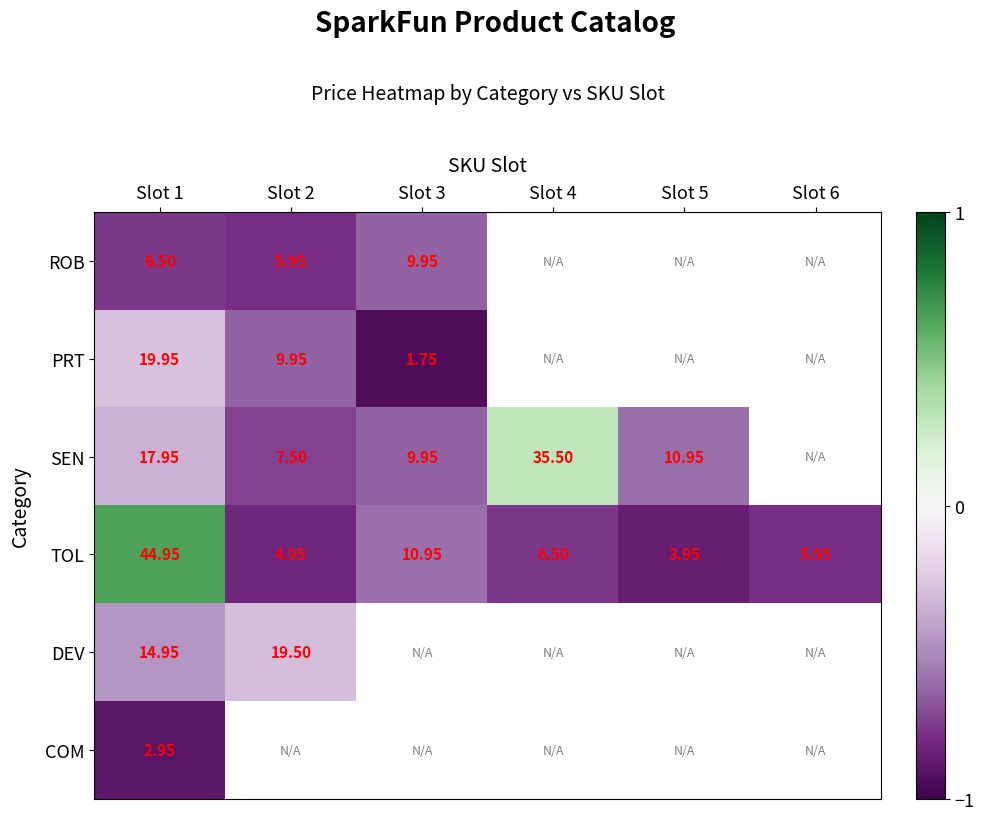

Which label corresponds to the largest value in the chart?

Slot 1